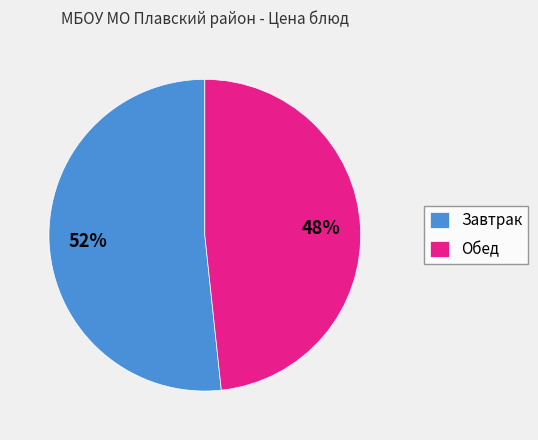

To the nearest percent, what is the average slice percentage?

50%